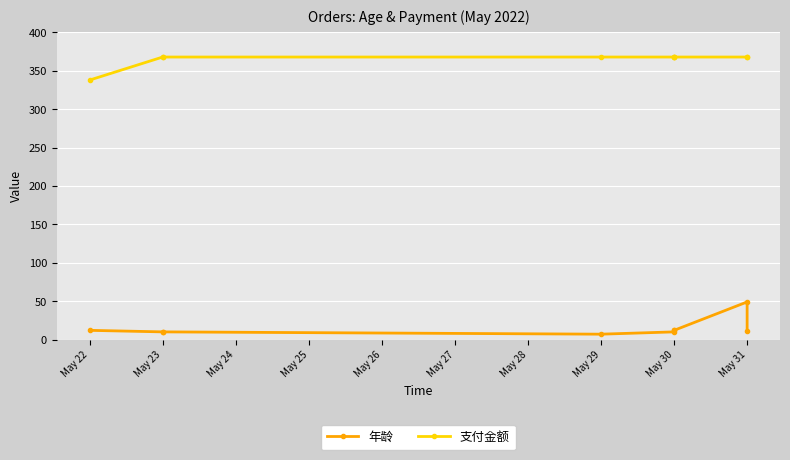

What is the smallest value displayed?

7